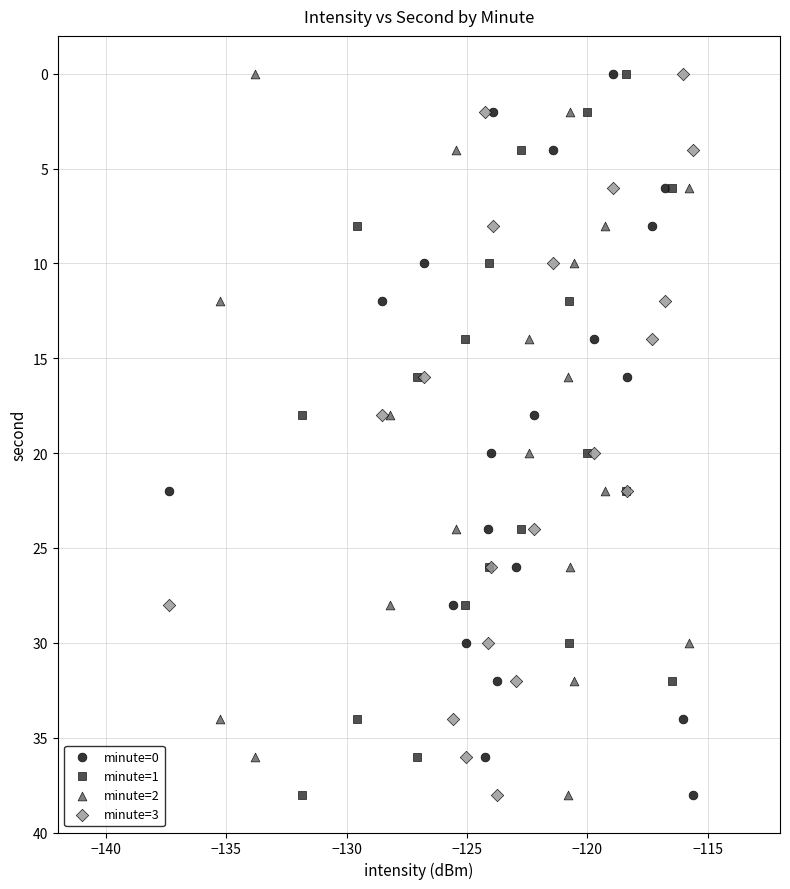

What are all the series names shown in the legend?

minute=0, minute=1, minute=2, minute=3